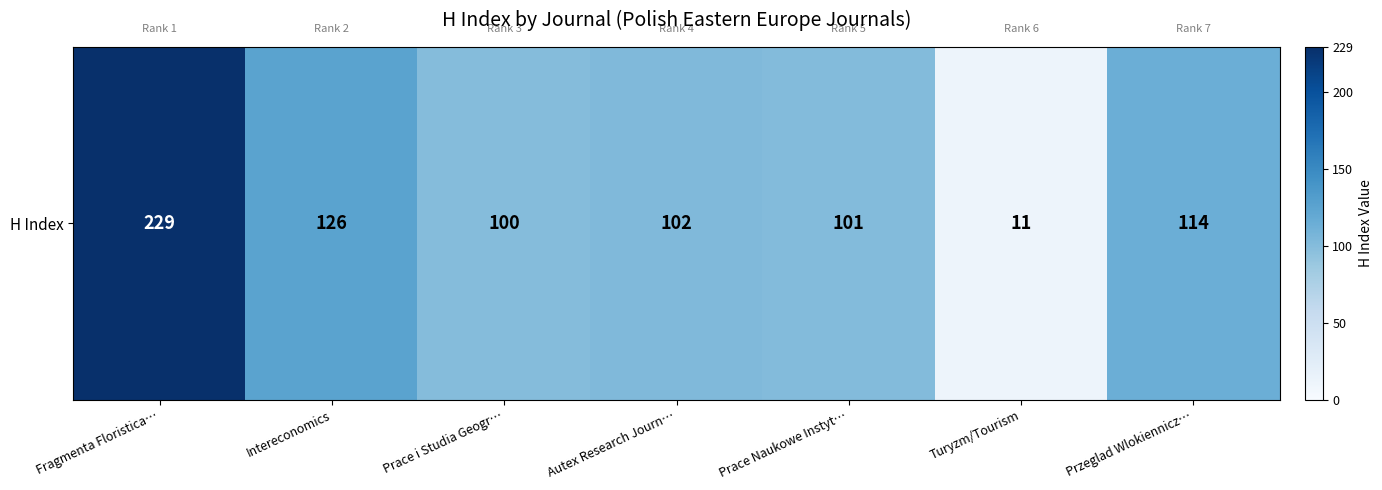

Reading left to right, list all the values displayed in this chart.

229	126	100	102	101	11	114